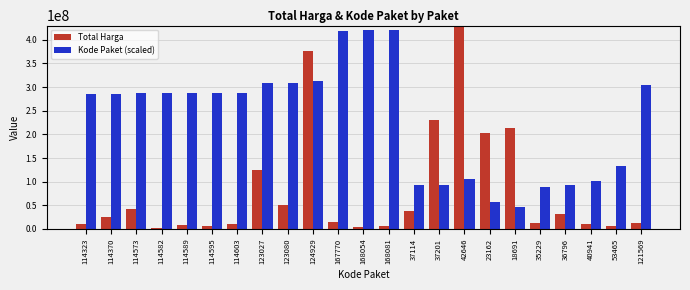

What are all the series names shown in the legend?

Total Harga, Kode Paket (scaled)